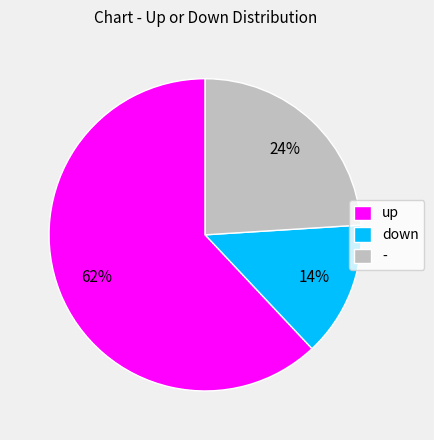

Count the number of slices in the pie.

3